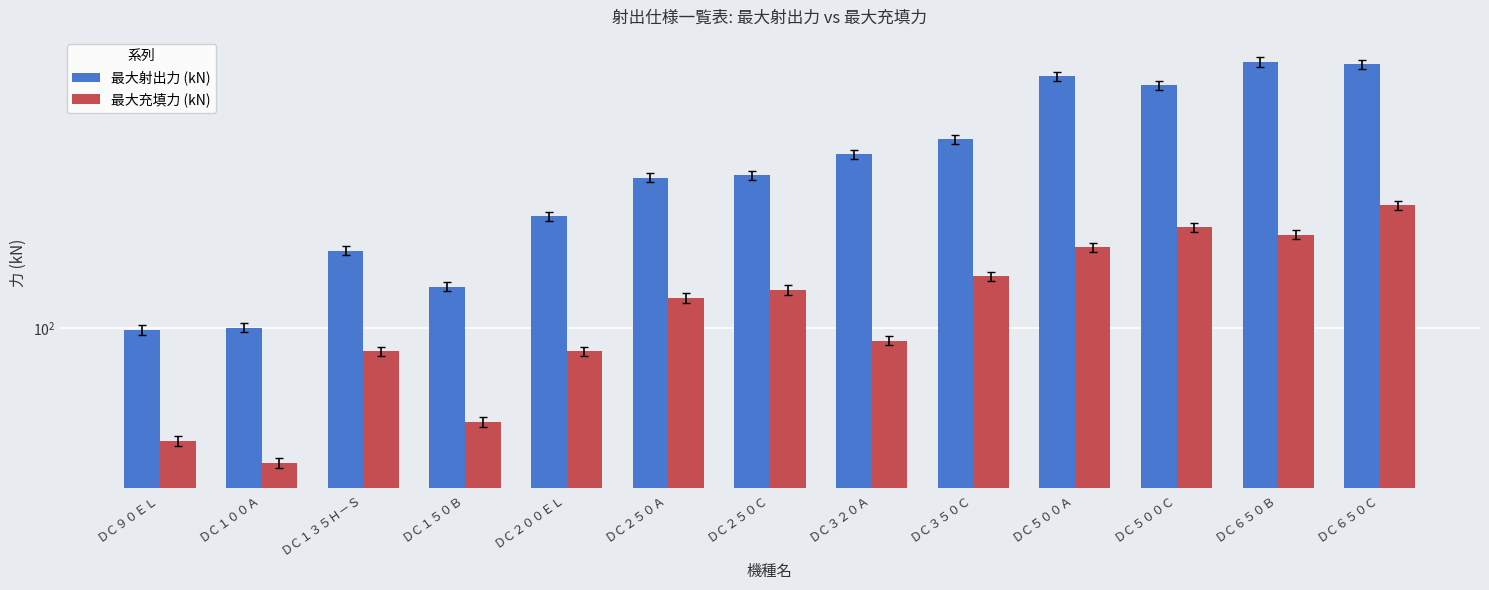

Which label corresponds to the smallest value in the chart?

ＤＣ１００Ａ